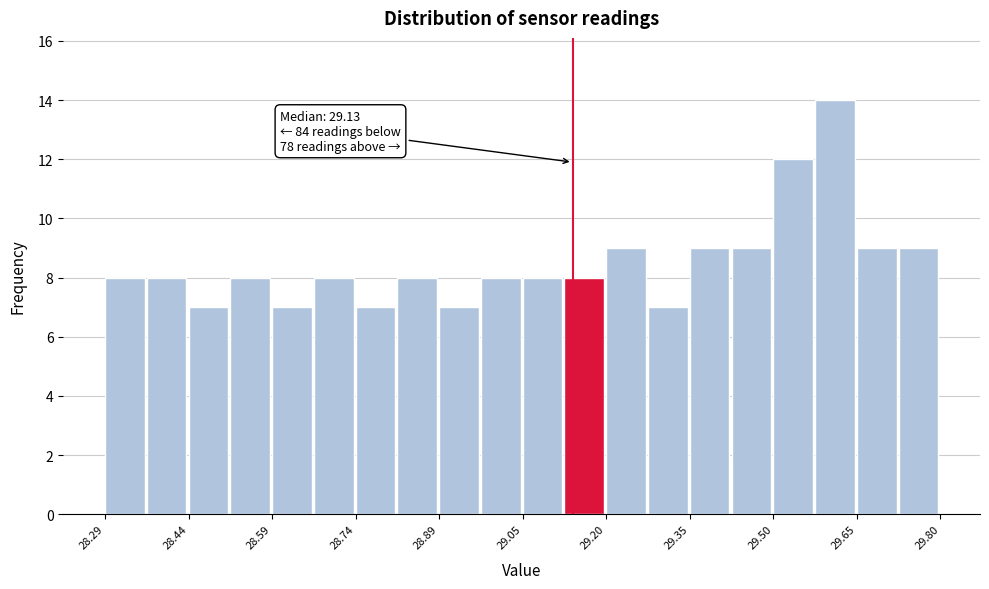

Around what value on the x-axis is the tallest bar? Give the approximate position of its centre, as read against the axis.

29.60